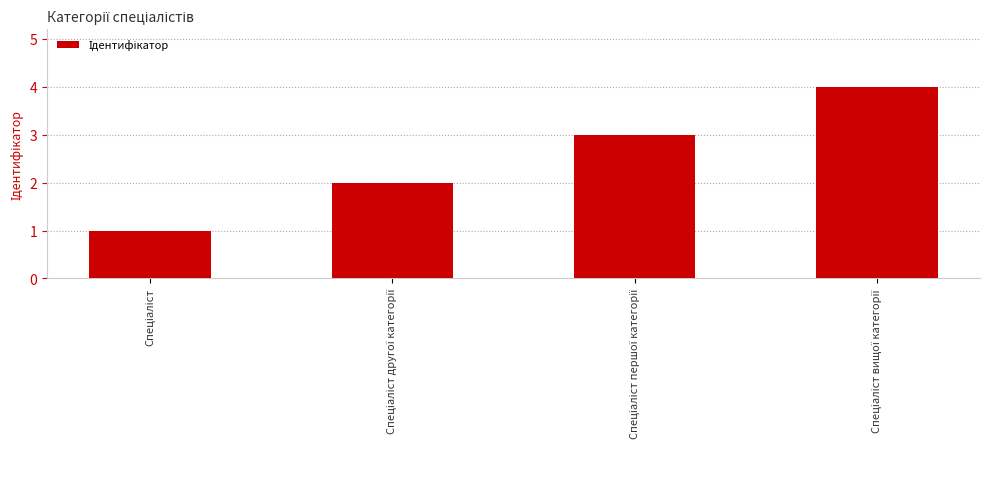

How many categories are shown in the chart?

4